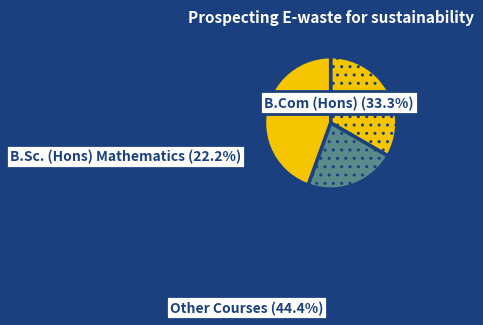

True or false: B.Sc. (Hons) Mathematics accounts for 29% of the total.

False